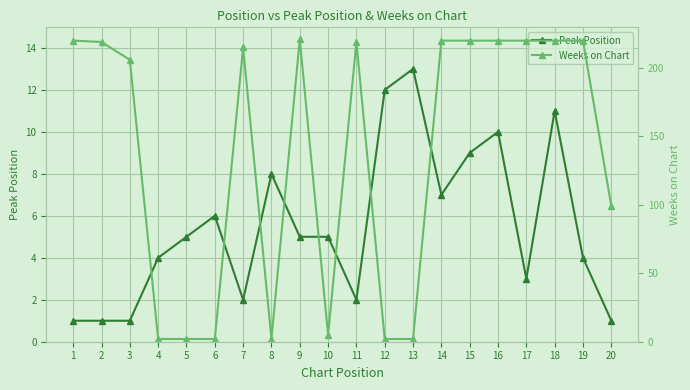

Which series has the largest total across all categories?

Weeks on Chart